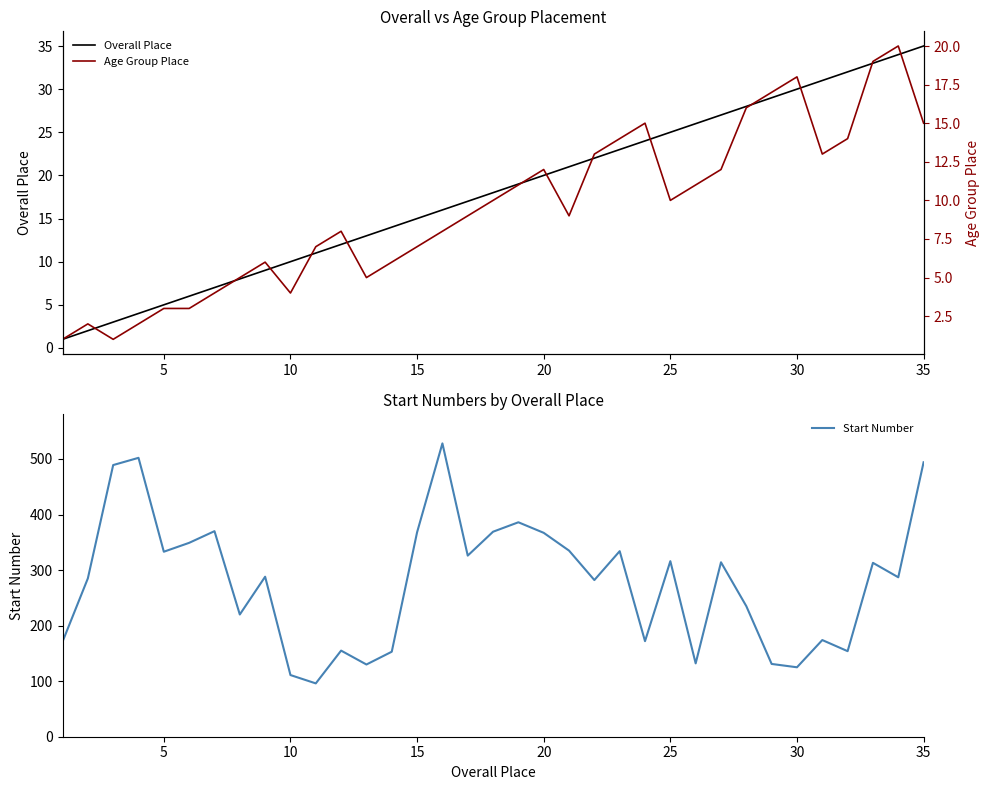

What is the highest value of the Start Number series?

528